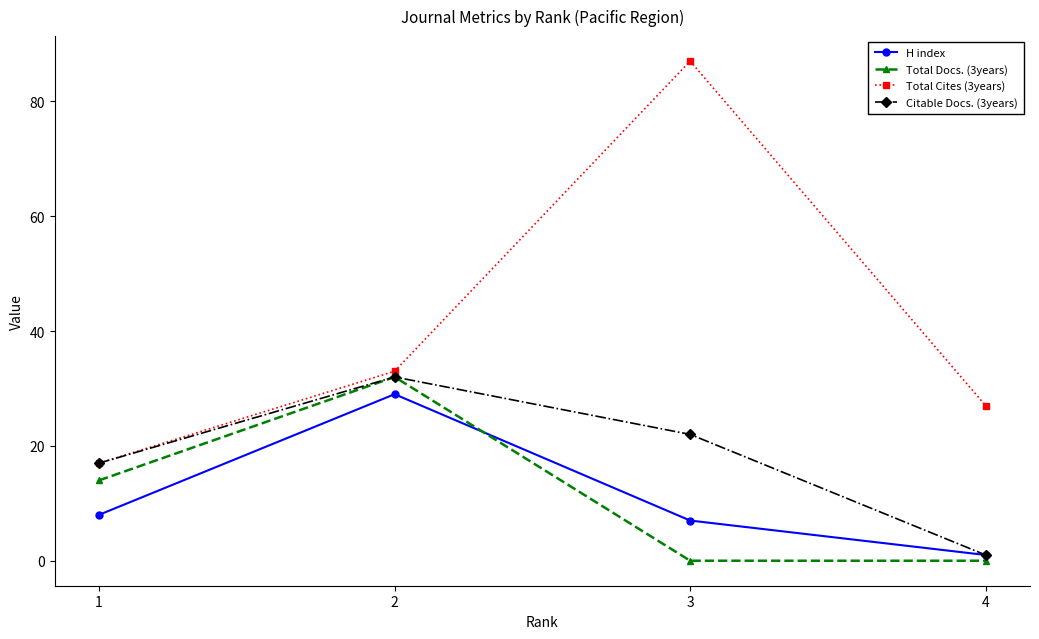

How many values in the Total Cites (3years) series are below 33?

2